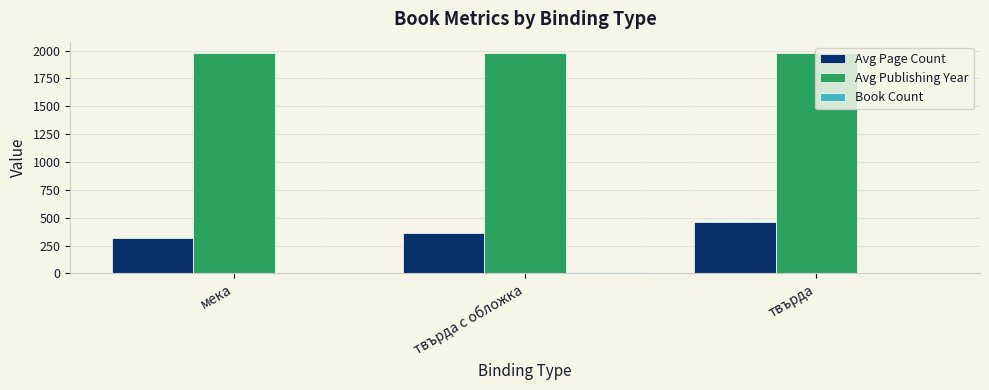

Does the chart contain stacked bars?

No